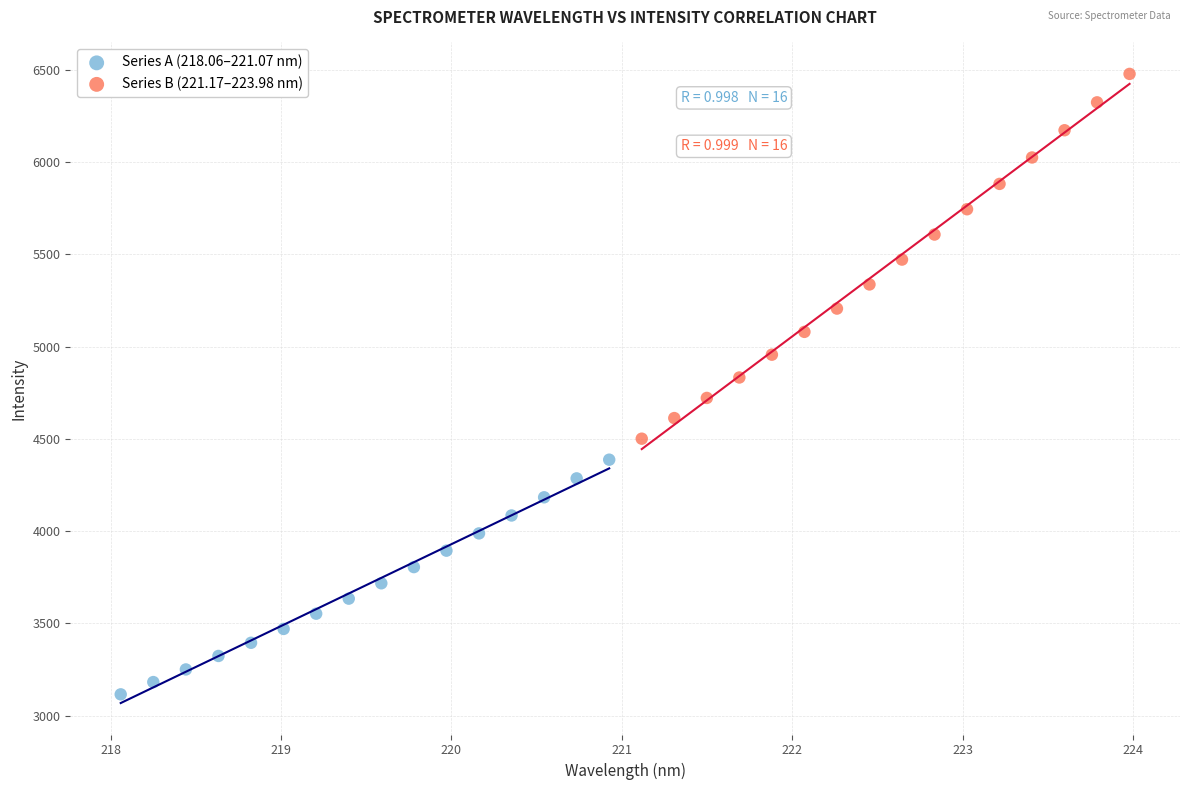

Which series contains the lowest Y value?

Series A (218.06–221.07 nm)